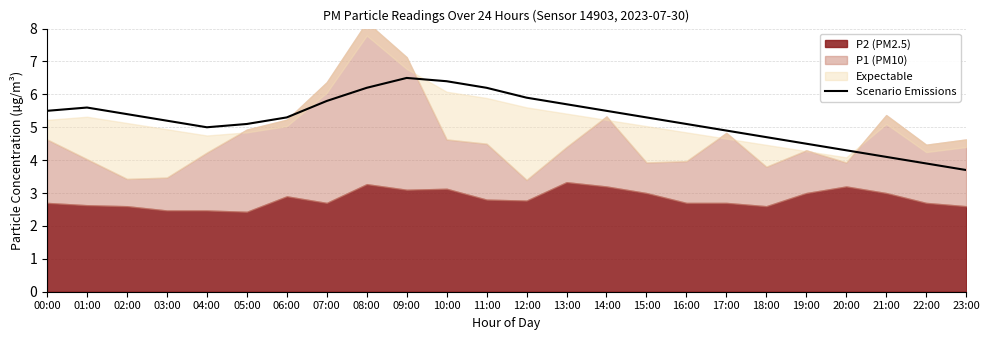

What is the highest value of the Scenario Emissions series?

6.5